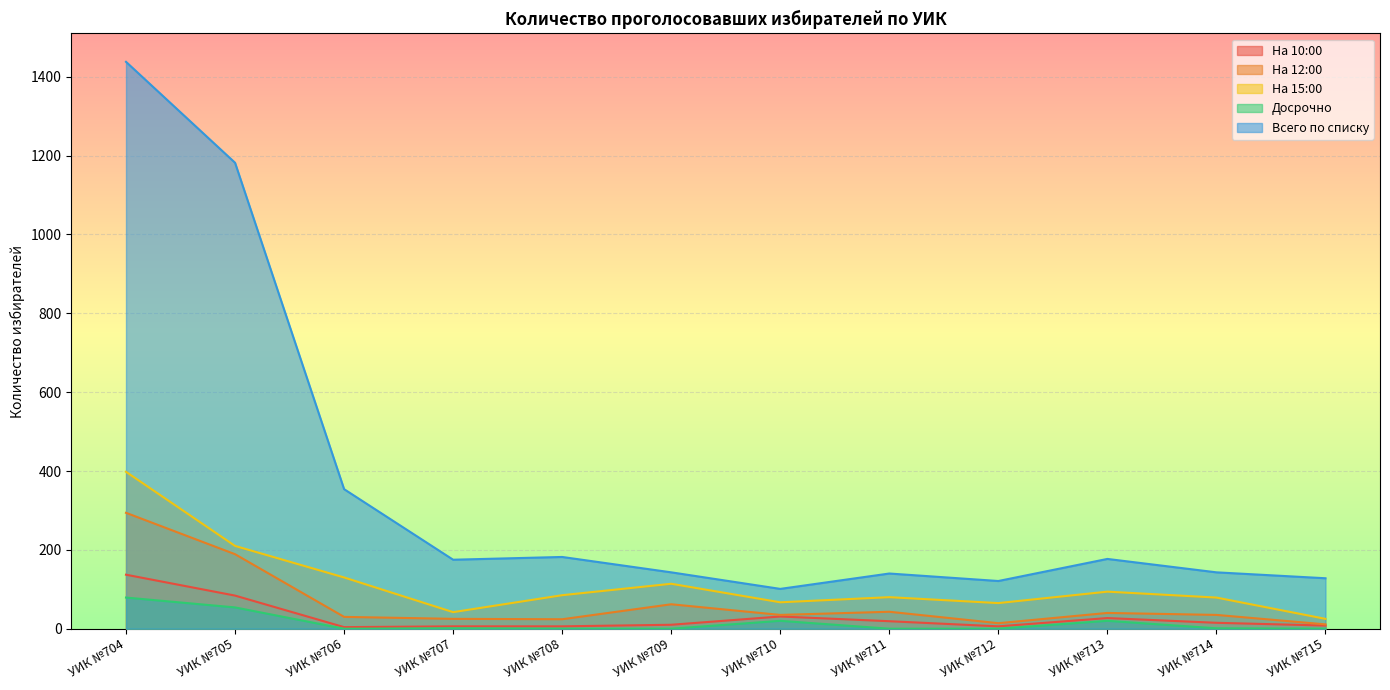

Which series has the largest total across all categories?

Всего по списку